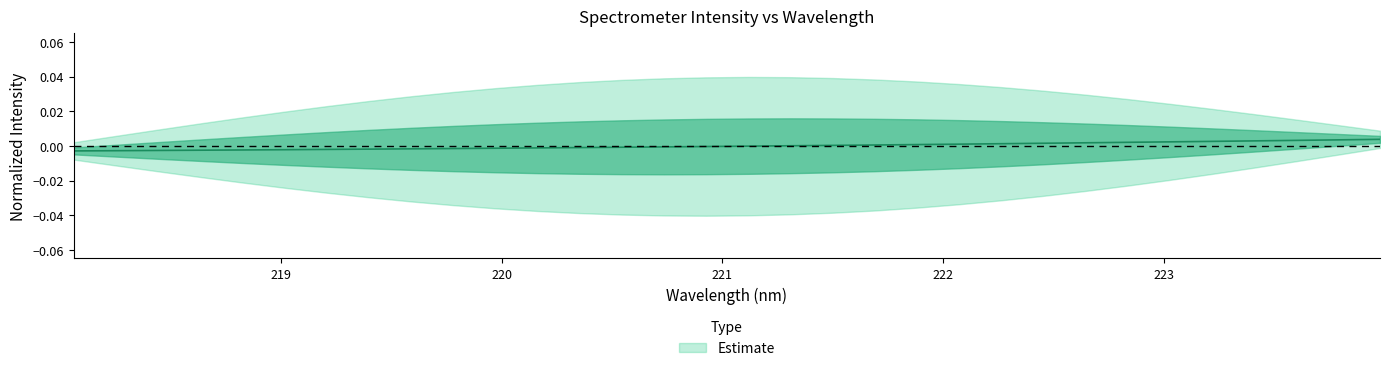

True or false: there are more than 0 points higher than both neighbors.

False